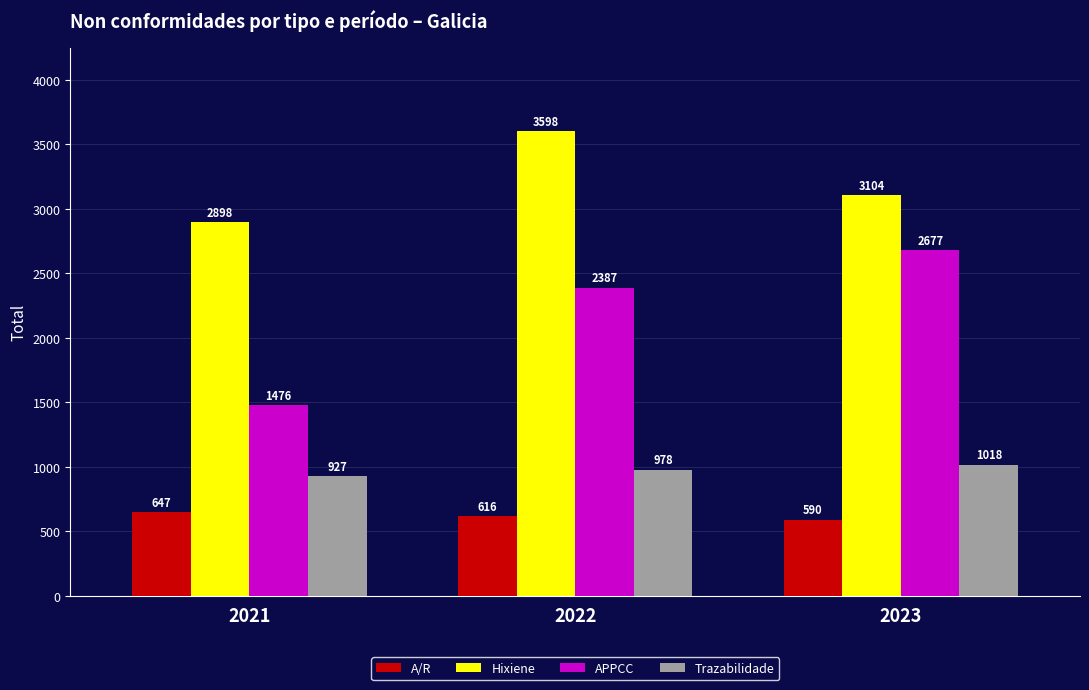

What is the difference between the highest and lowest values at 2022?

2982